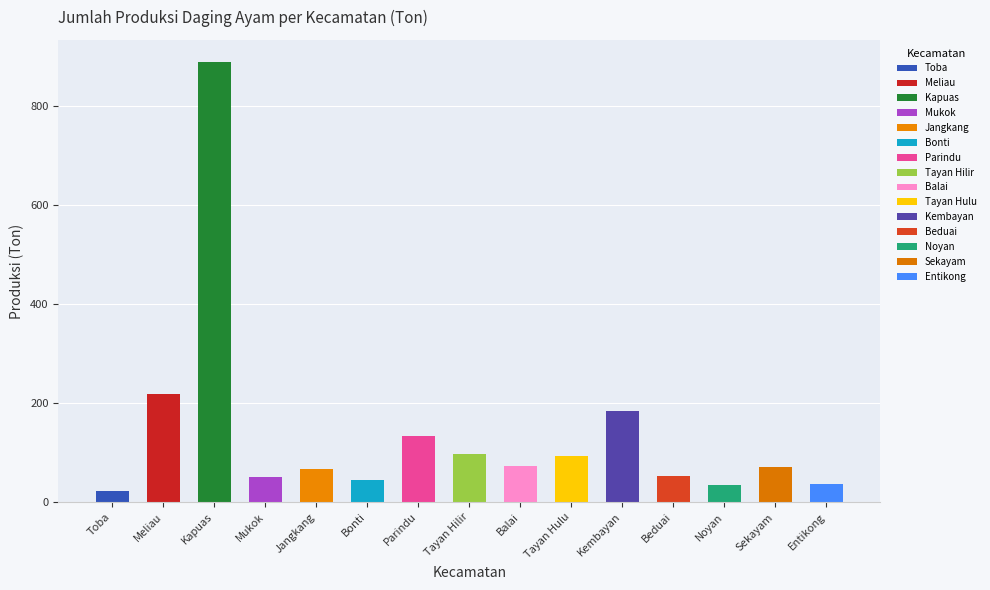

The chart shows a value of 21.6 at Toba. True or false?

True